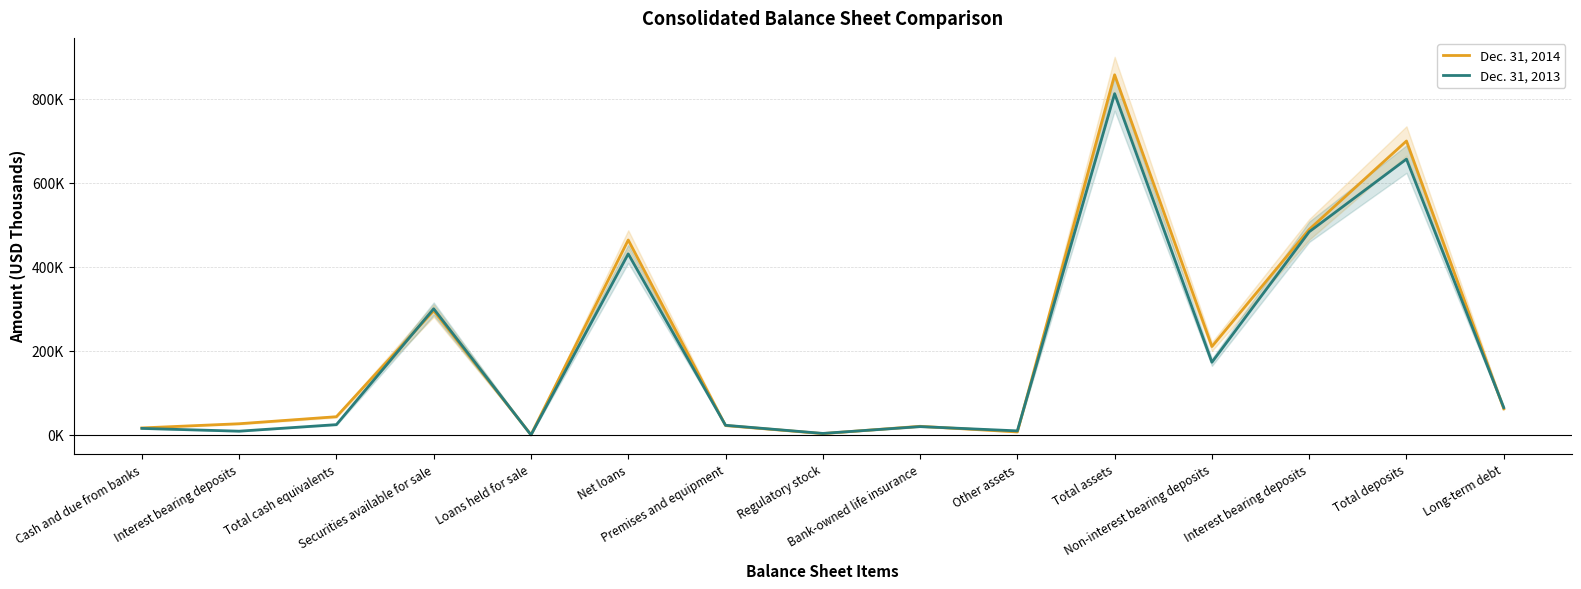

What is the label of the 4th point from the left?

Securities available for sale